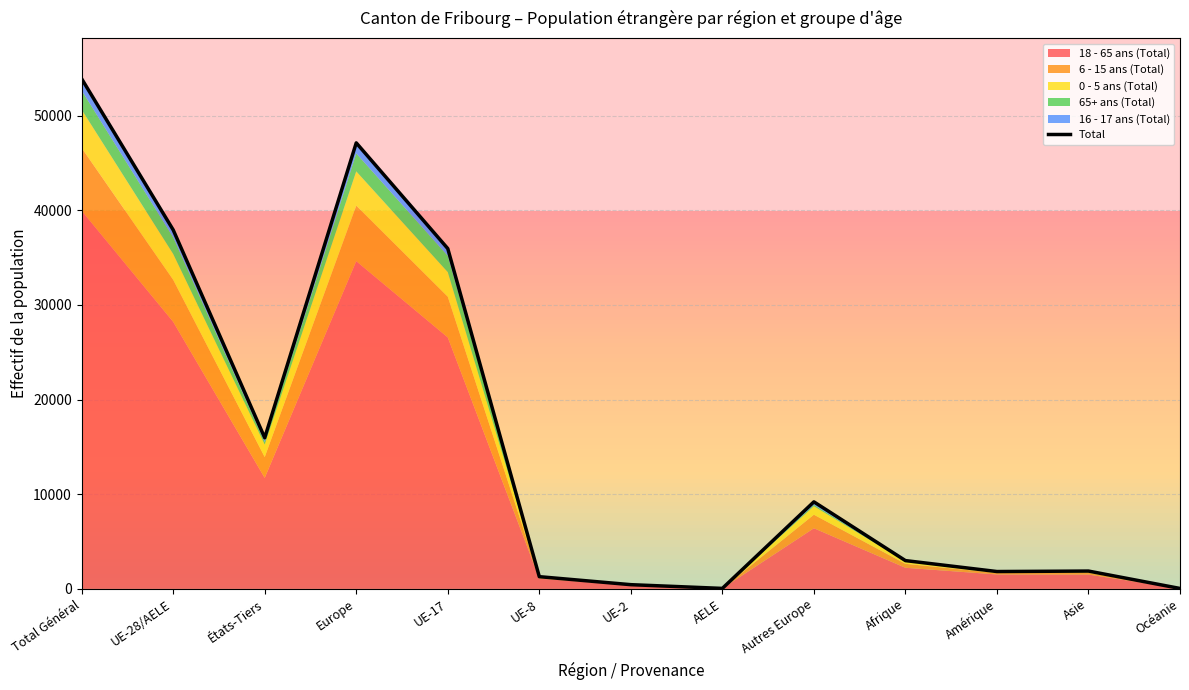

Is it true that the value at Total Général is 88790?

False